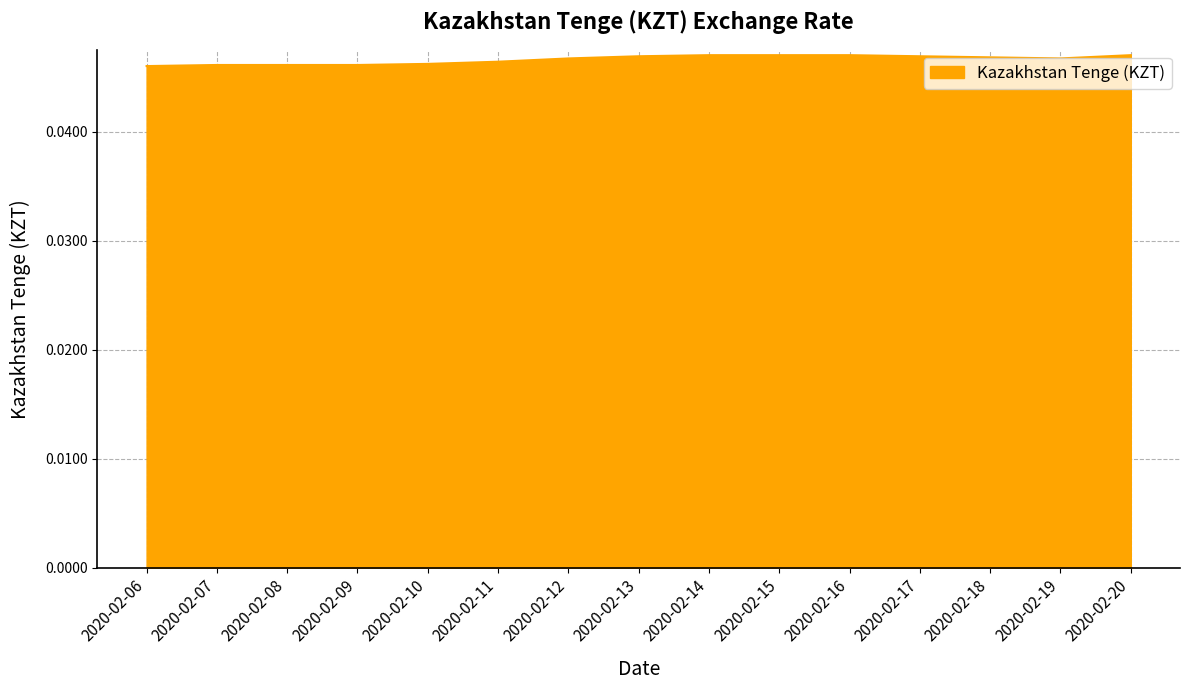

True or false: the data shows 0.1 at 2020-02-17.

False